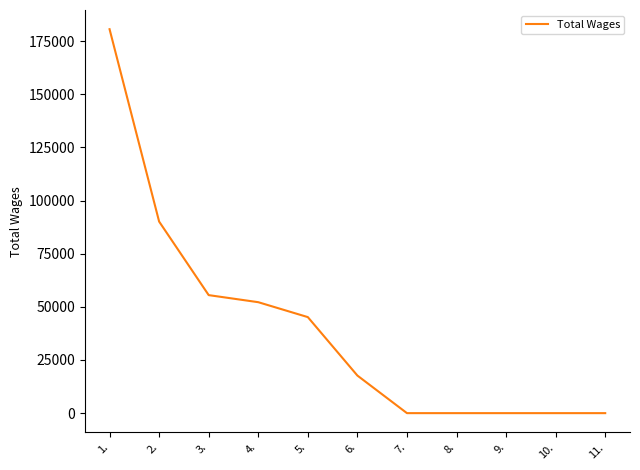

What is the greatest value displayed?

180617